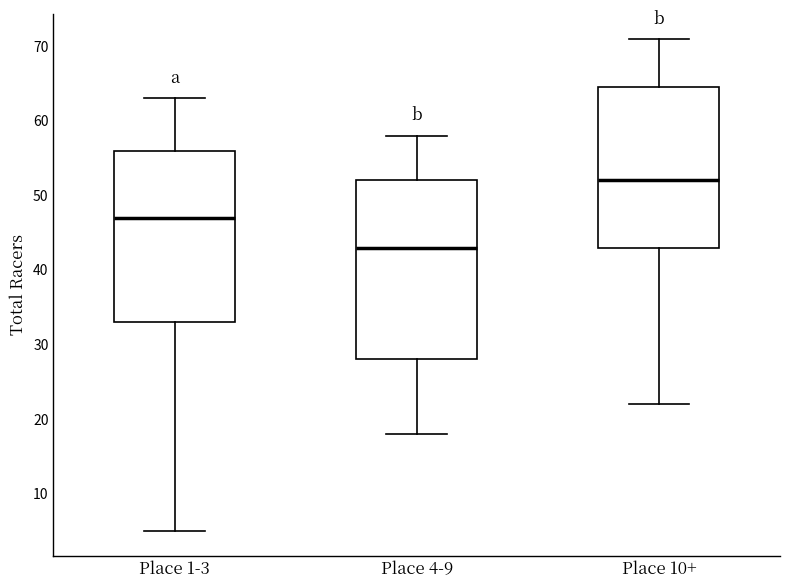

Which box has the lowest median line?

Place 4-9